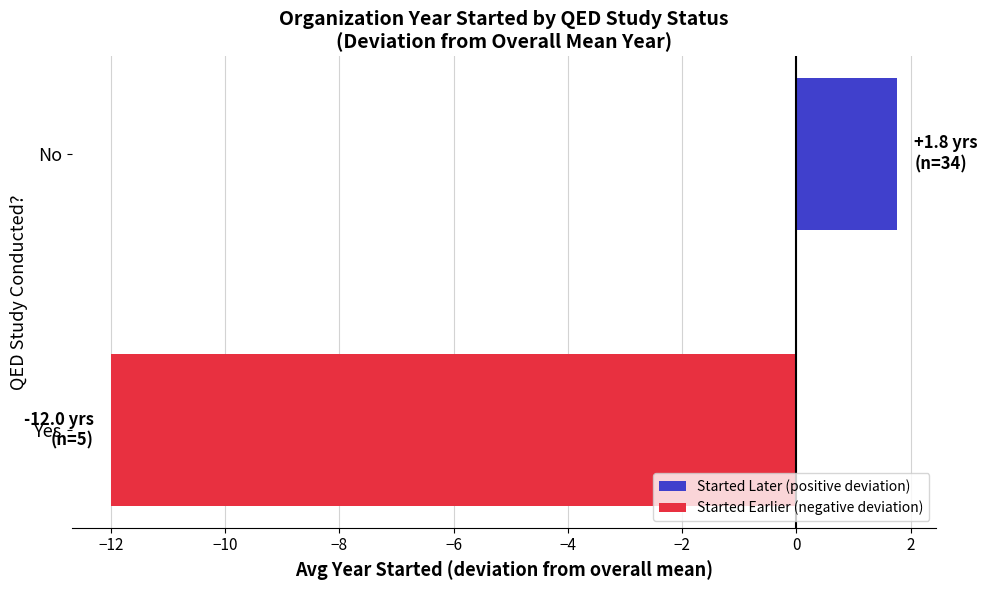

The value at No is 0.7. True or false?

False